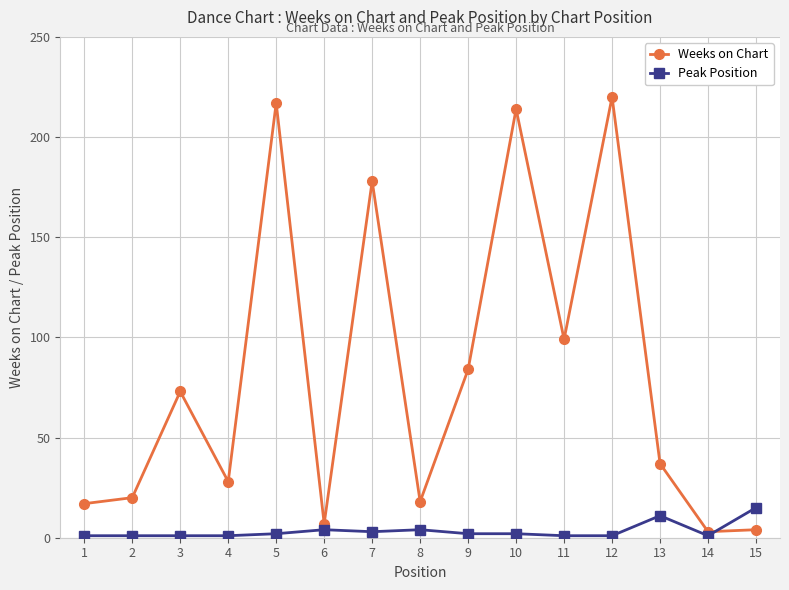

At which label does Peak Position reach its peak?

15